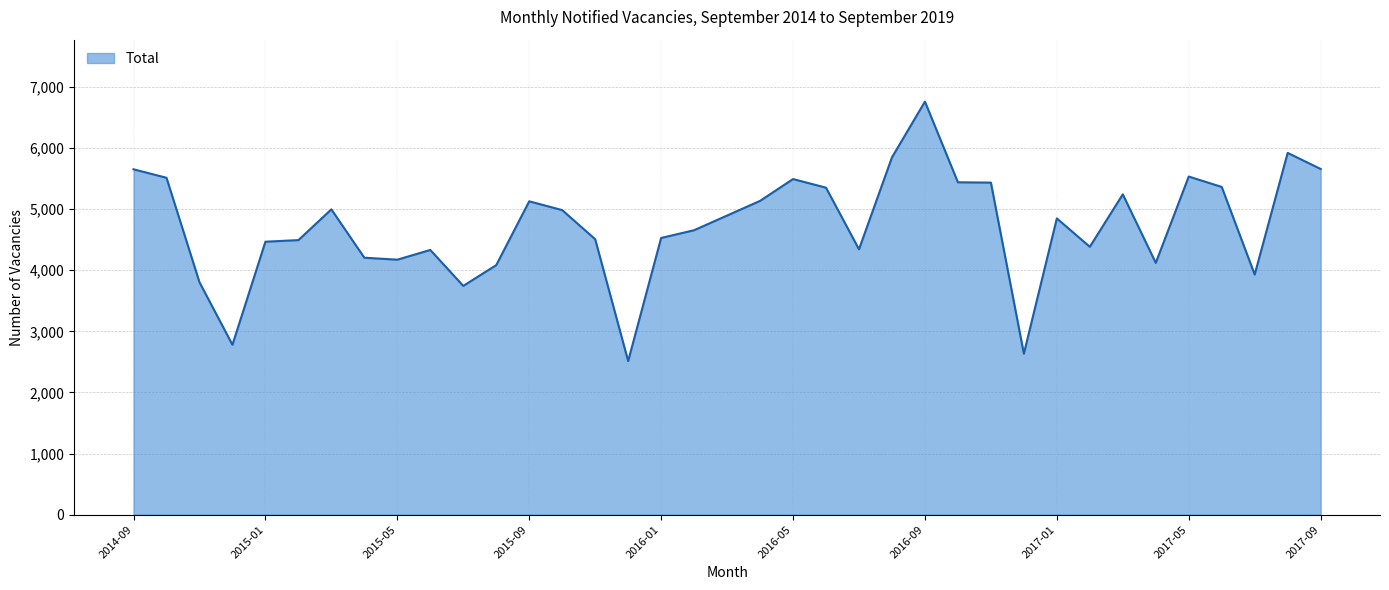

What is the smallest value displayed?

2513